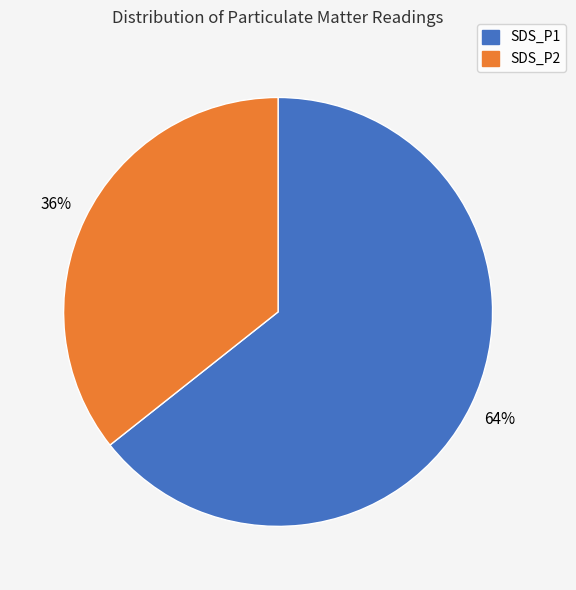

Is the sum of SDS_P2 and SDS_P1 greater than half?

Yes